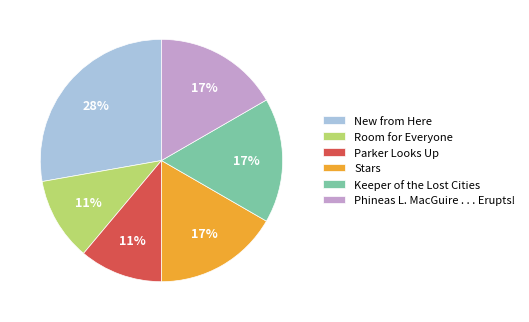

Does any single category account for the majority?

No